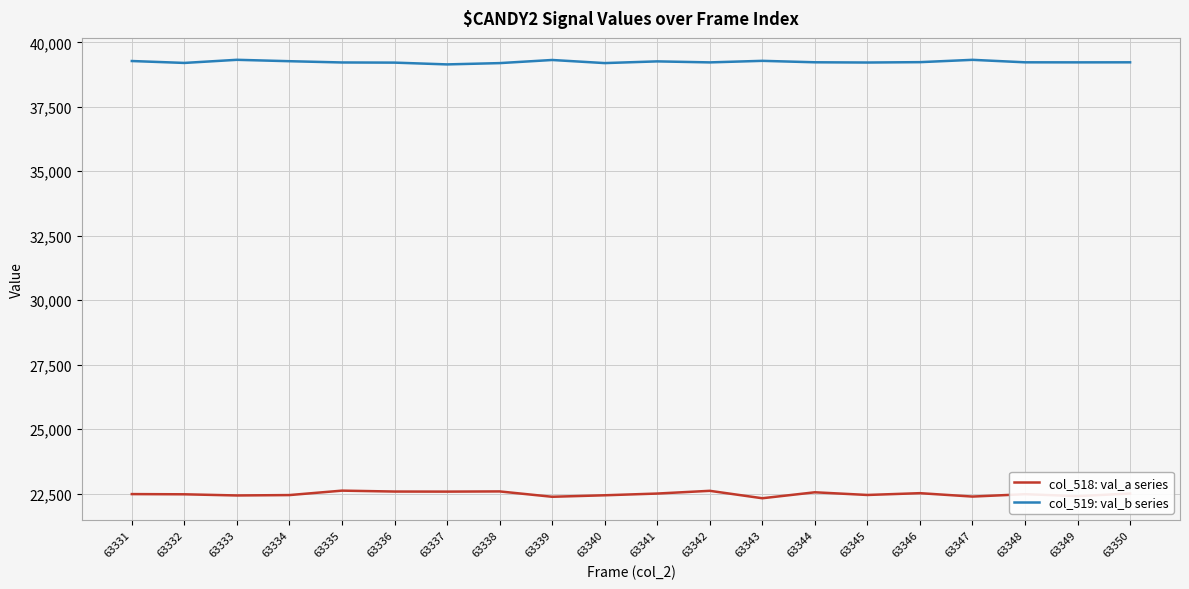

How many values in the col_519: val_b series series are below 39224?

9